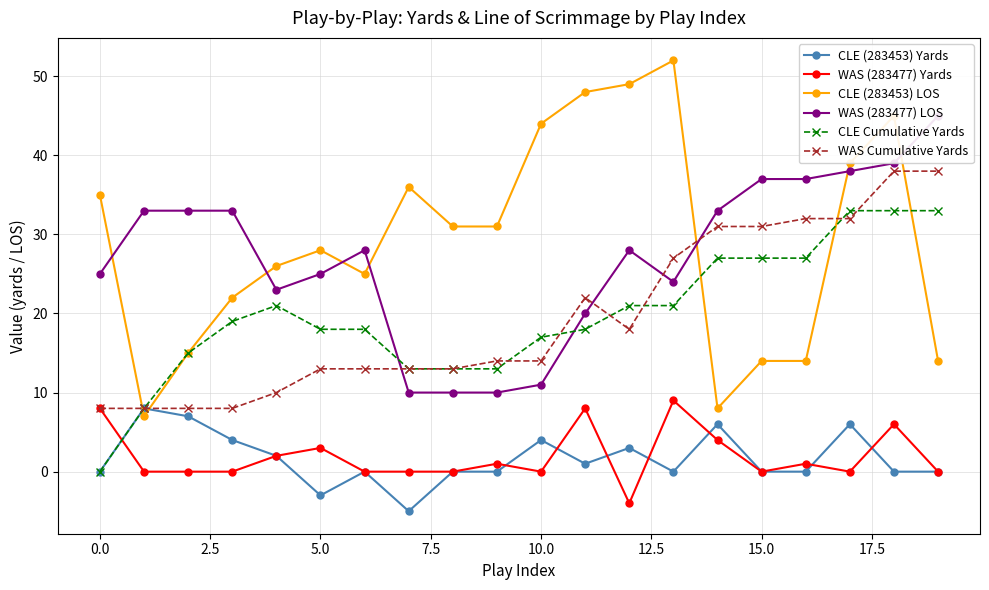

How many data points in CLE (283453) Yards are less than 0?

2